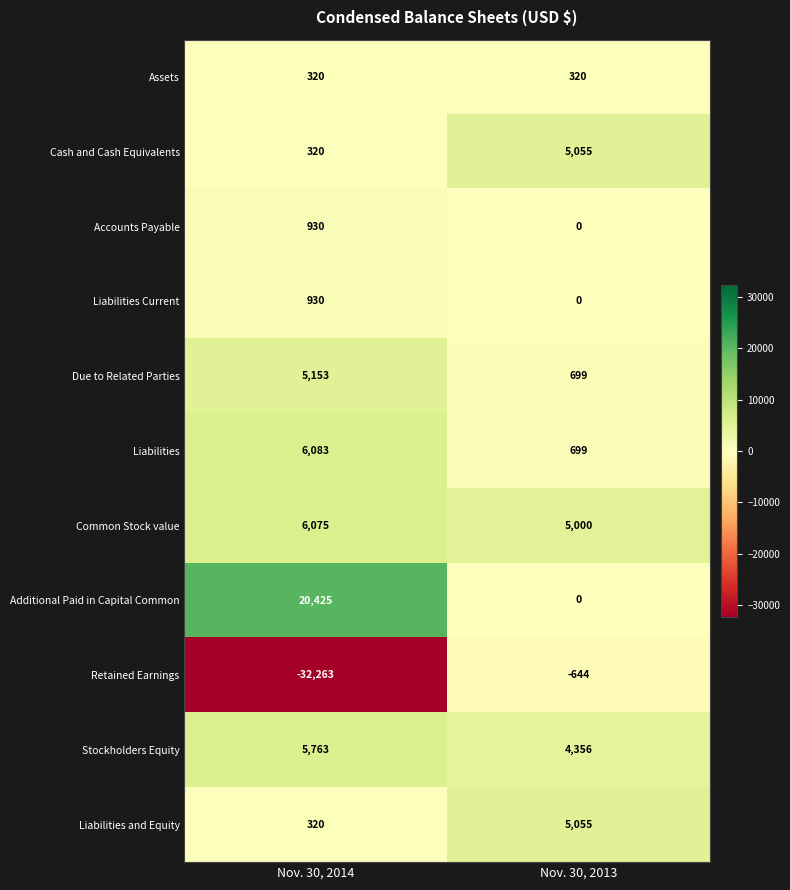

Which series has the largest total across all categories?

Additional Paid in Capital Common